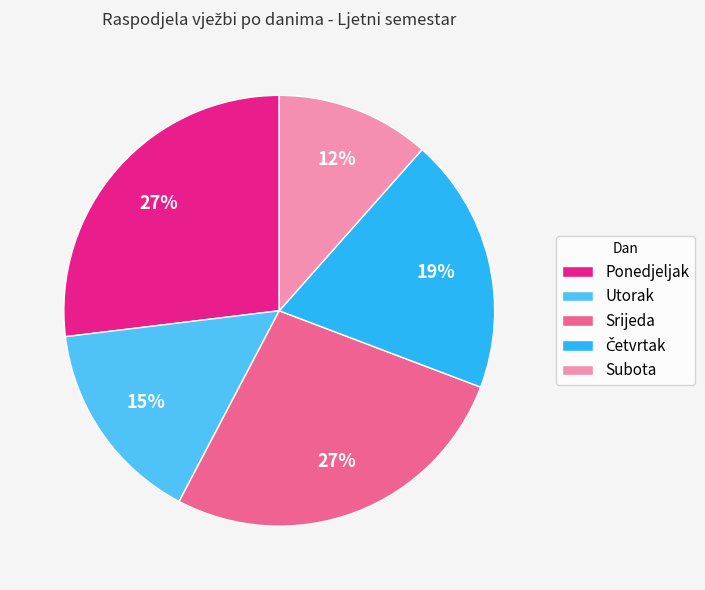

To the nearest percent, what percentage of the pie is Srijeda?

27%